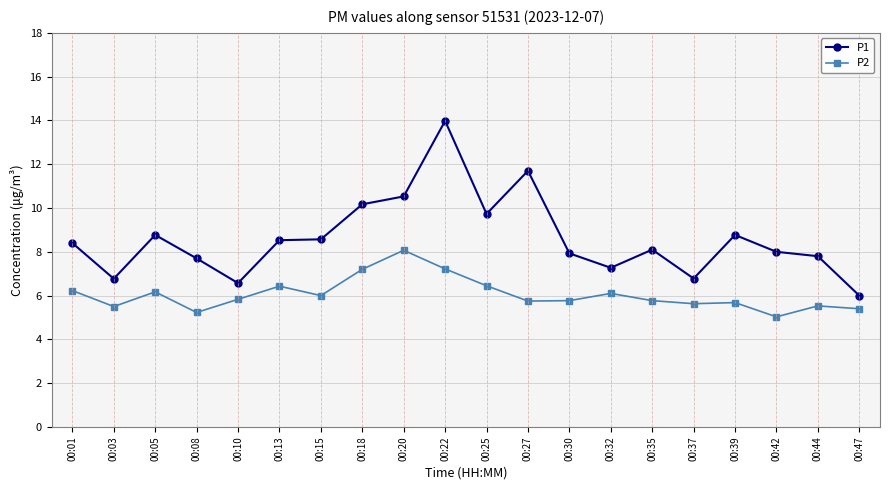

What value does the P1 series have at 00:32?

7.3